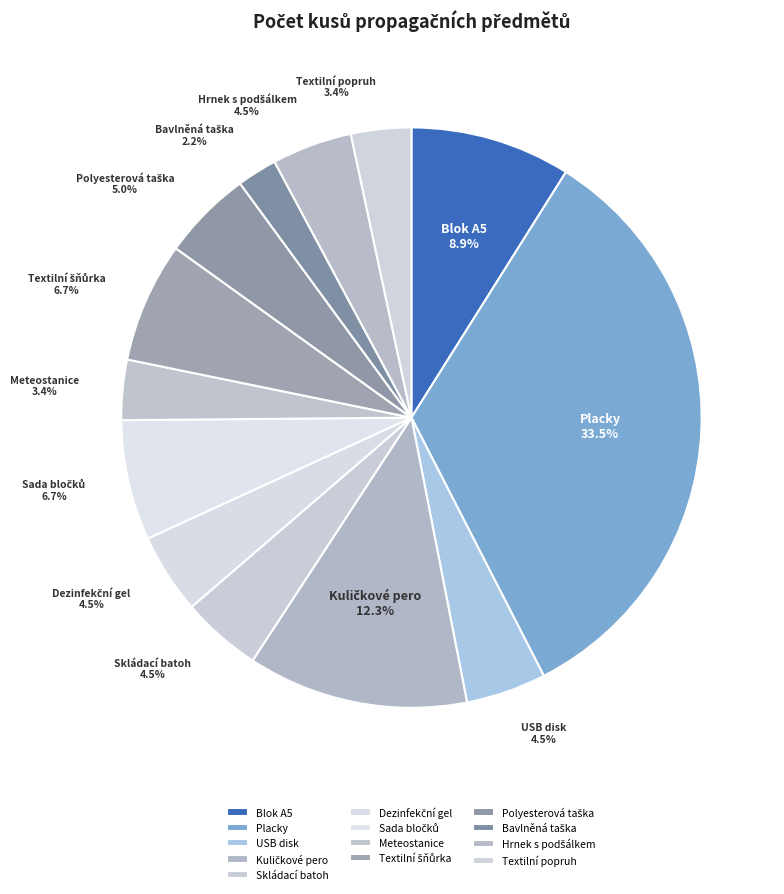

How many segments does this pie chart have?

13